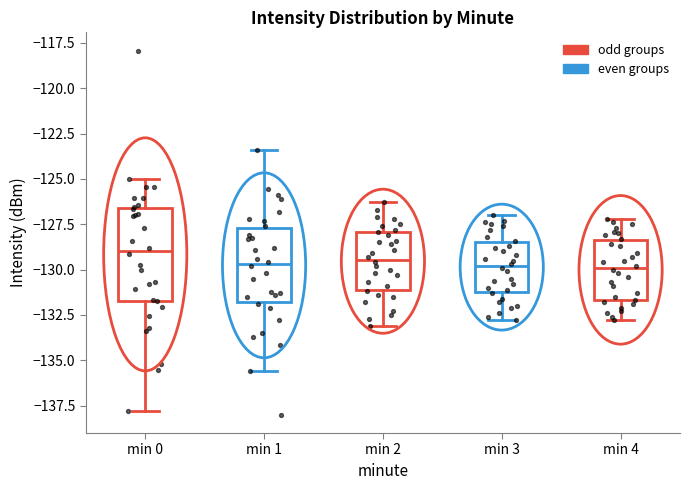

Comparing the boxes themselves (not the whiskers), which one is the tallest?

min 0